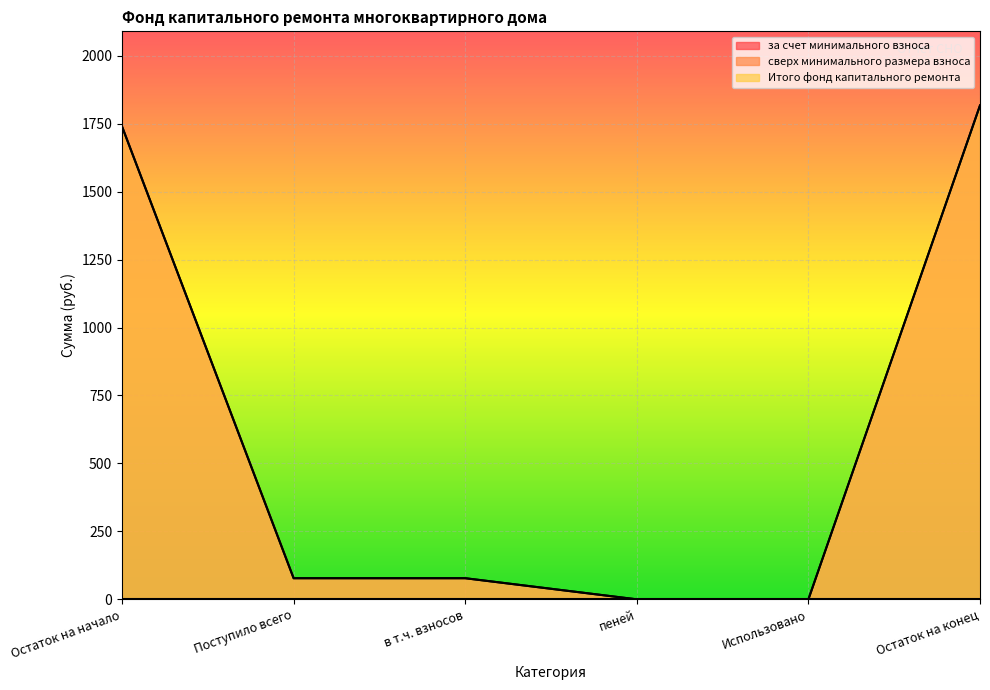

True or false: за счет минимального взноса and Итого фонд капитального ремонта intersect in this chart.

False